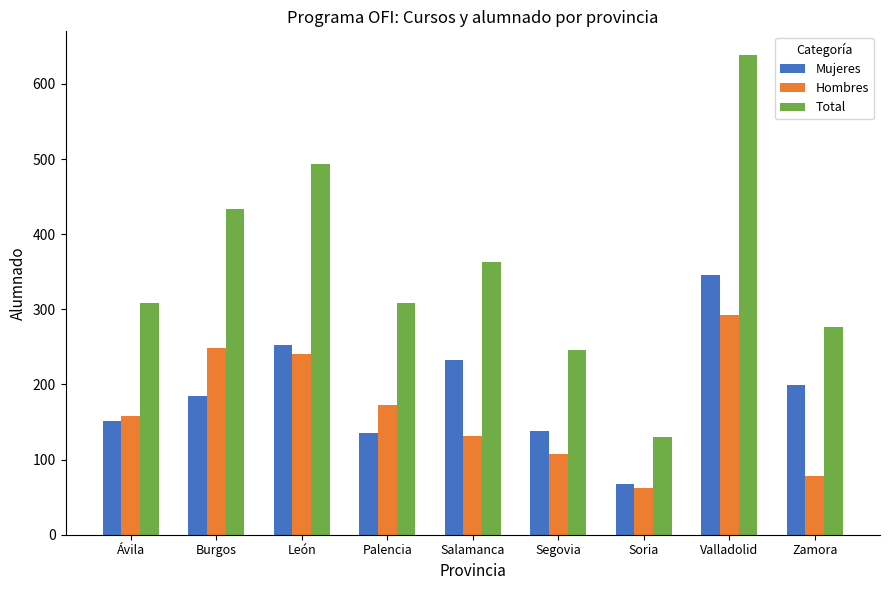

What is the spread (max minus min) of values at Palencia?

173